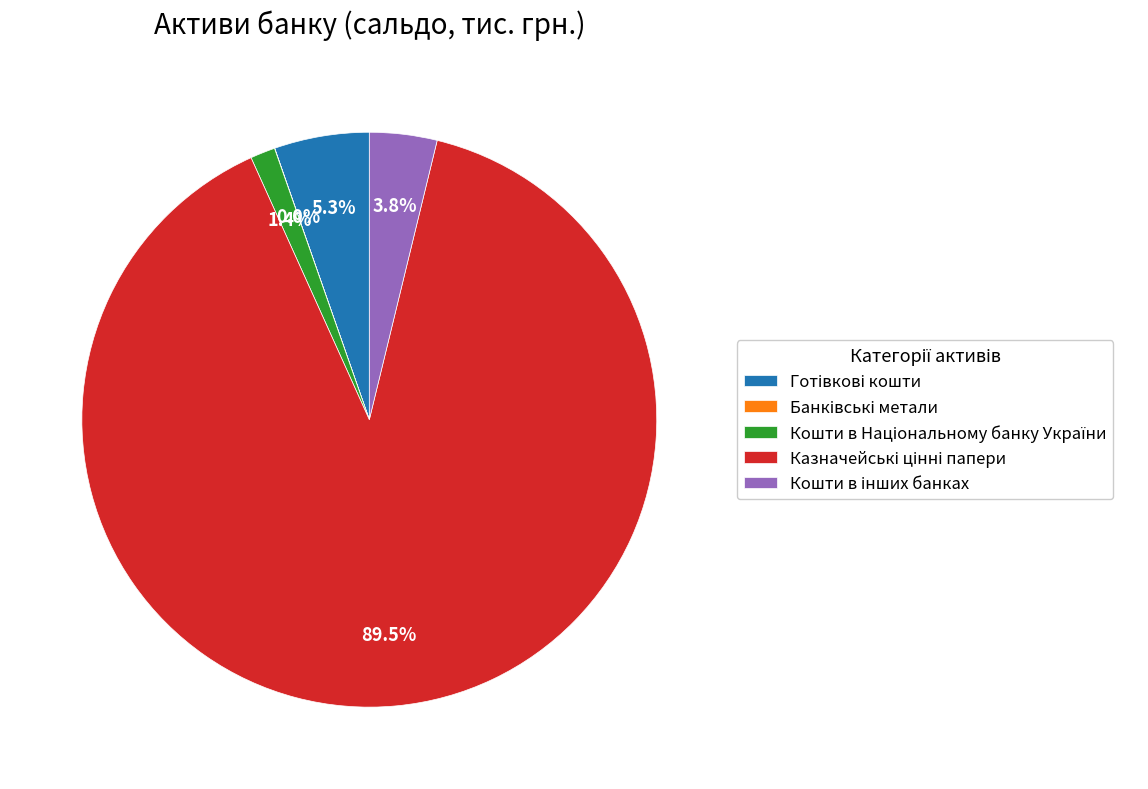

Does any single category account for the majority?

Yes